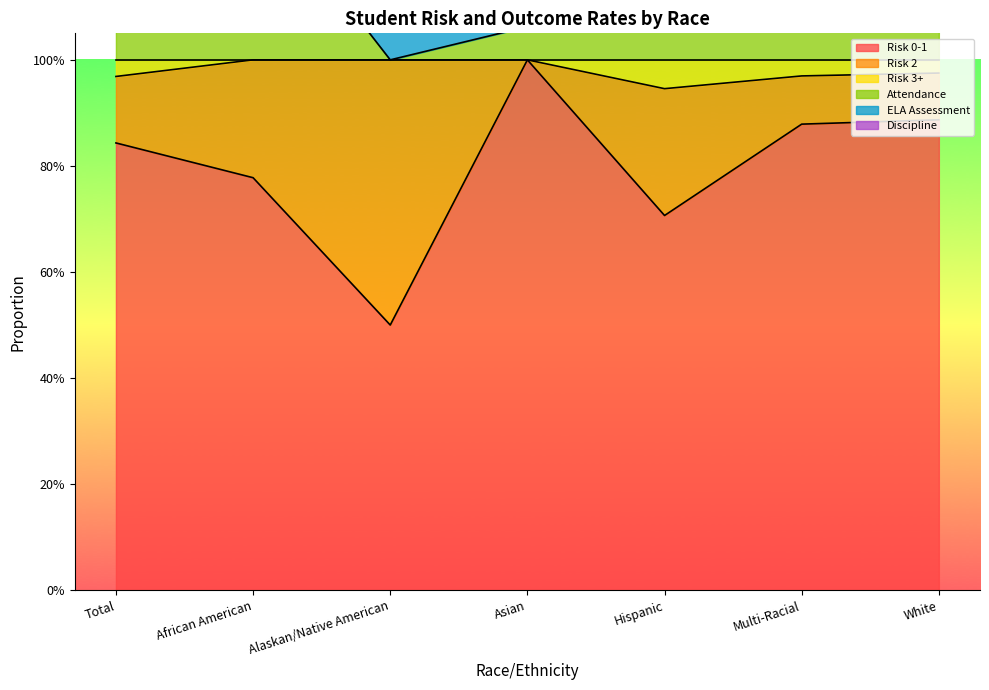

Which series has the largest range (max minus min)?

Risk 0-1